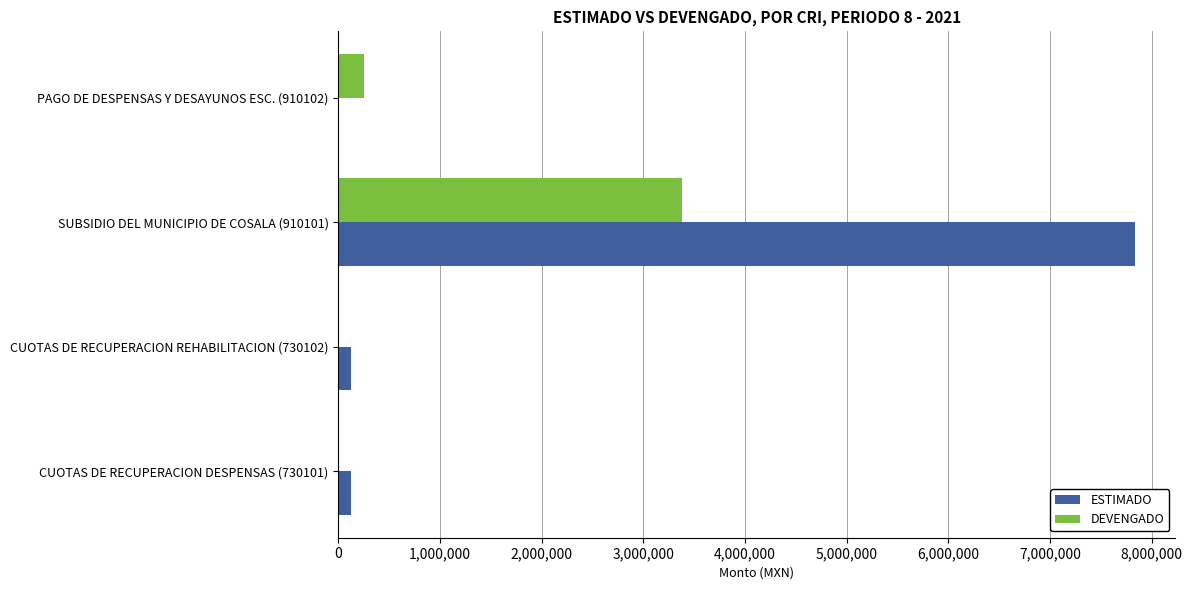

How many categories are shown in the chart?

4